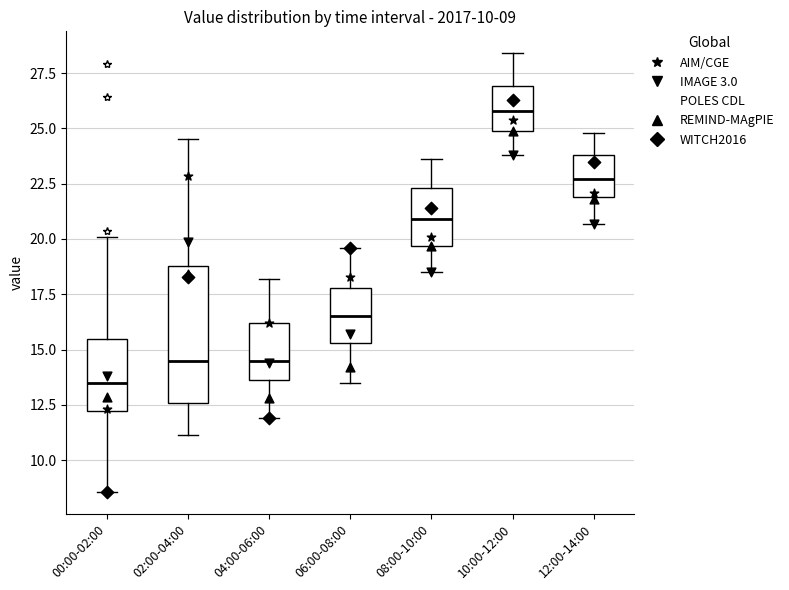

Which box has the lowest median line?

00:00-02:00